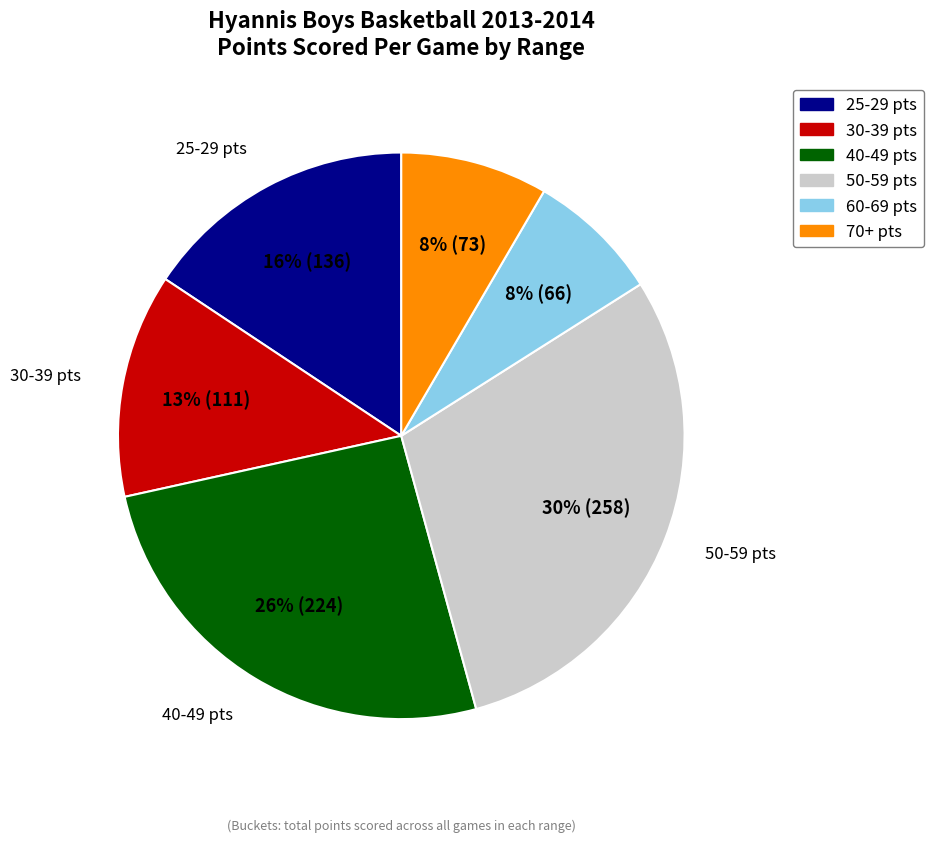

Is there a majority slice in this chart?

No